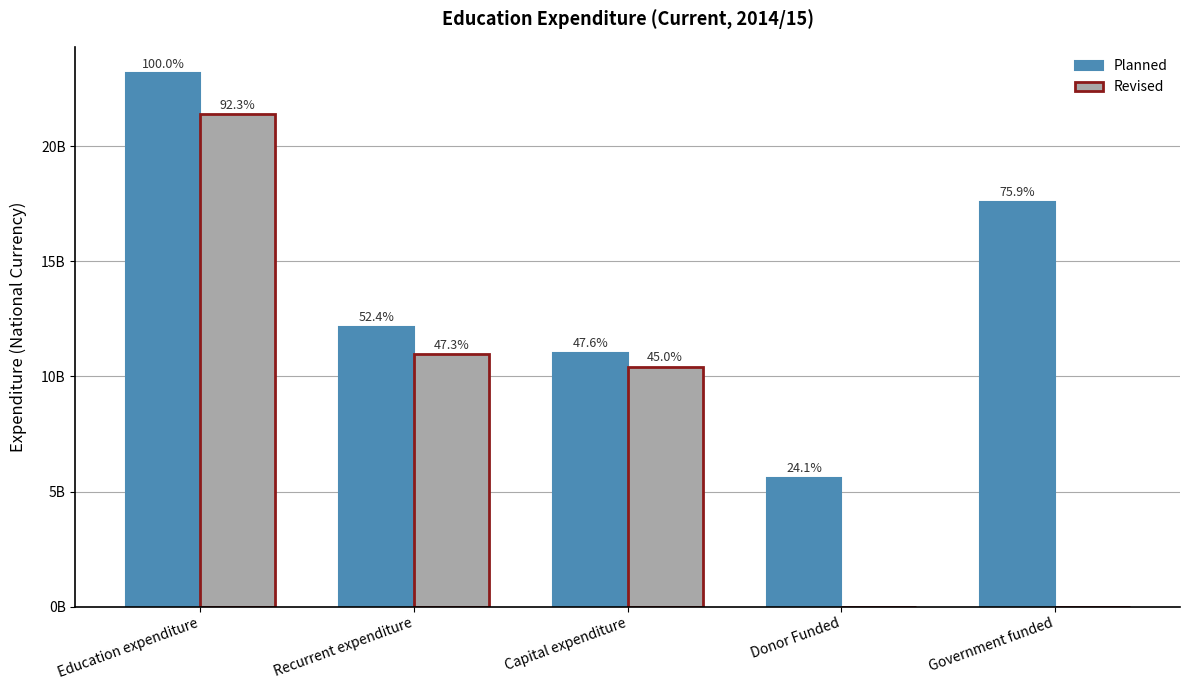

The Planned series shows 6725124038 at Government funded. True or false?

False